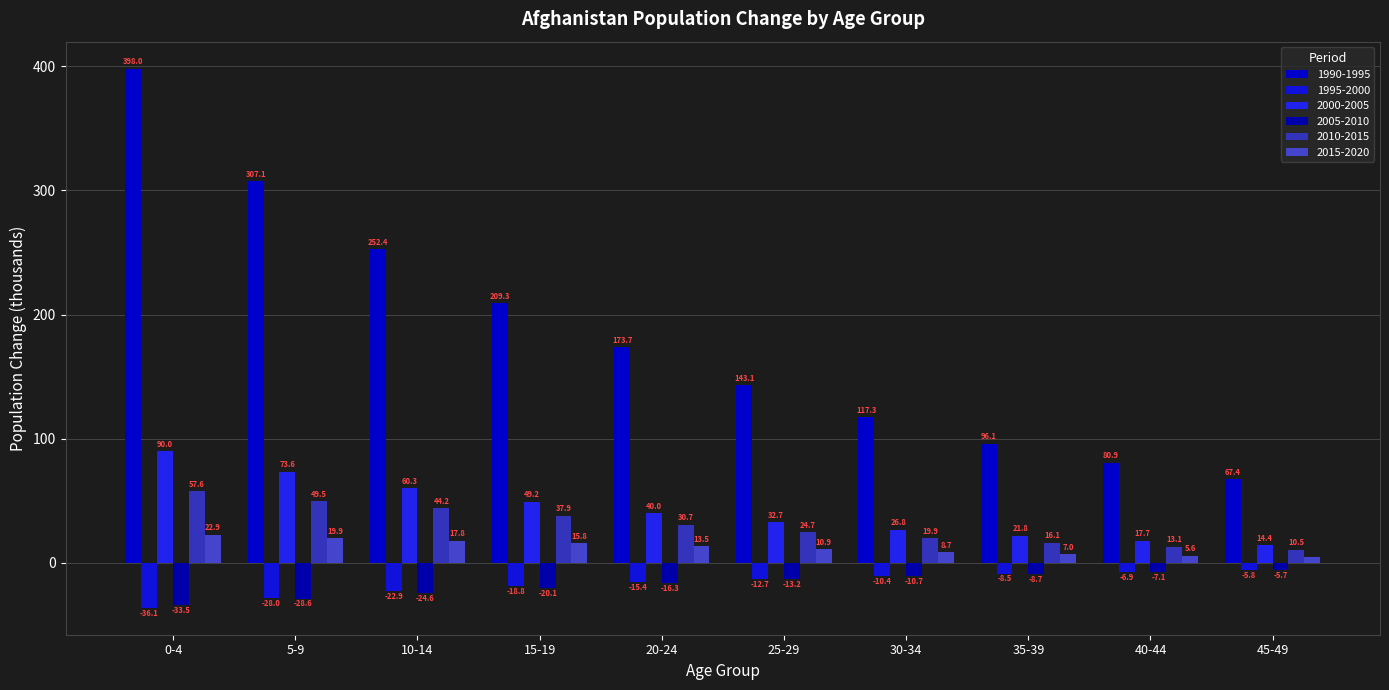

What is the label of the 9th bar from the left?

40-44